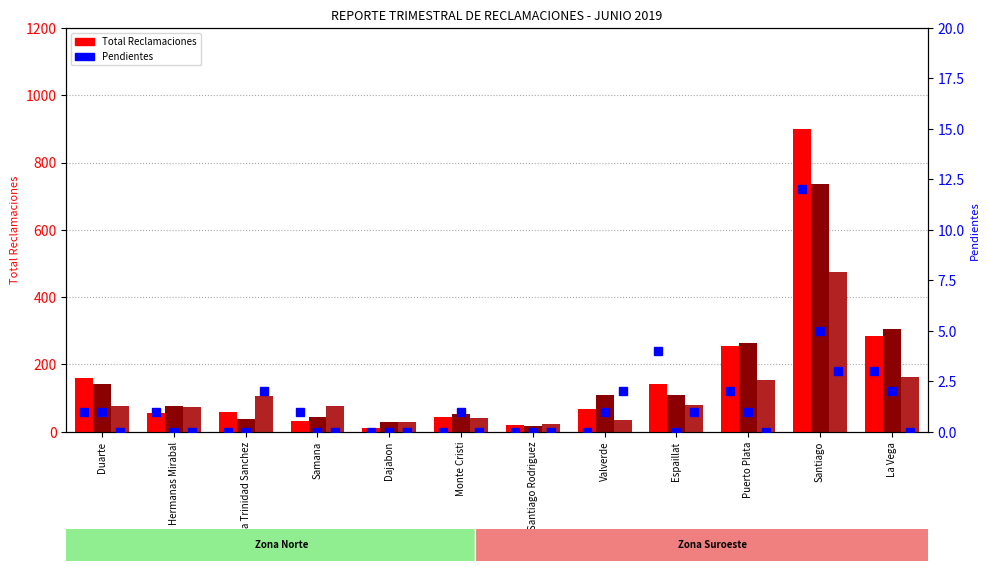

What is the label of the 8th bar from the right?

Dajabon